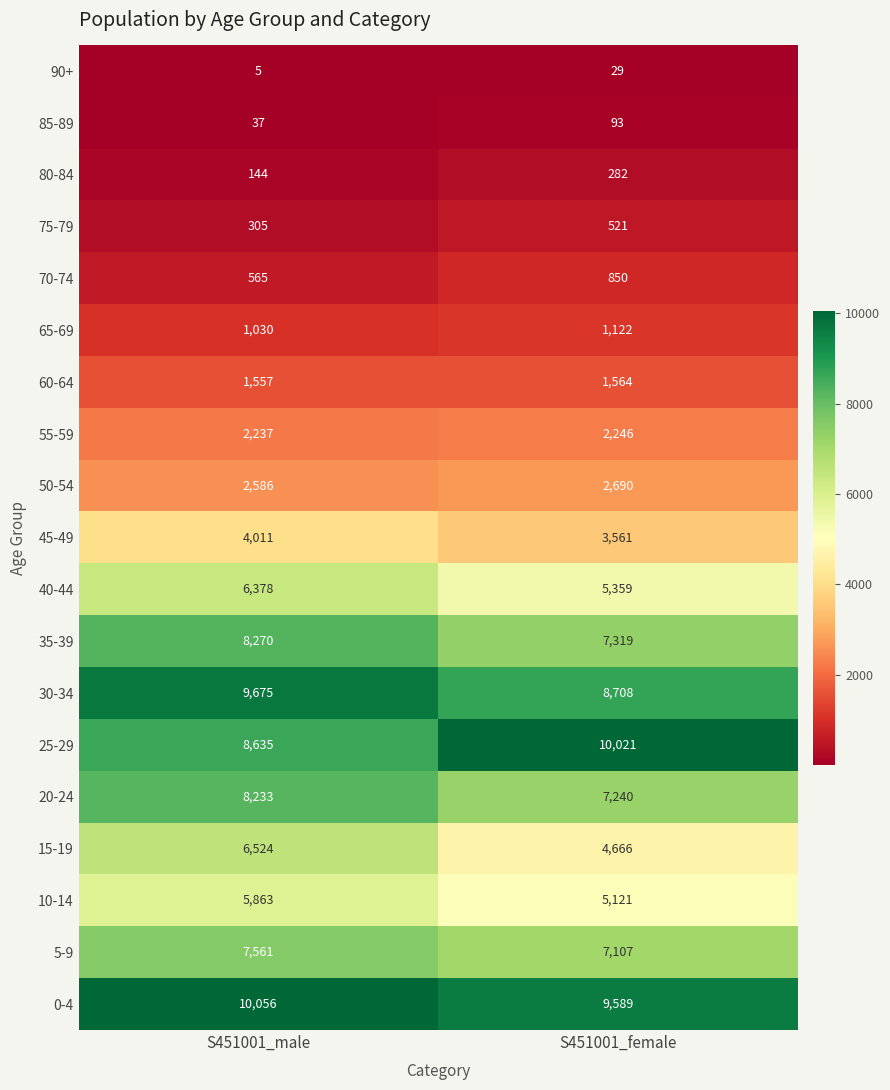

What is the difference between the maximum and minimum values in the 60-64 series?

7